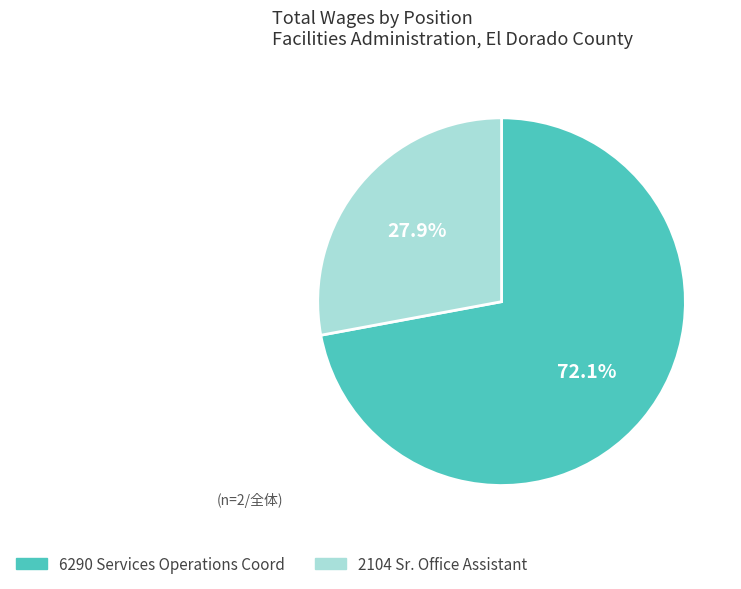

What percentage do 6290 Services Operations Coord and 2104 Sr. Office Assistant together represent?

100.0%